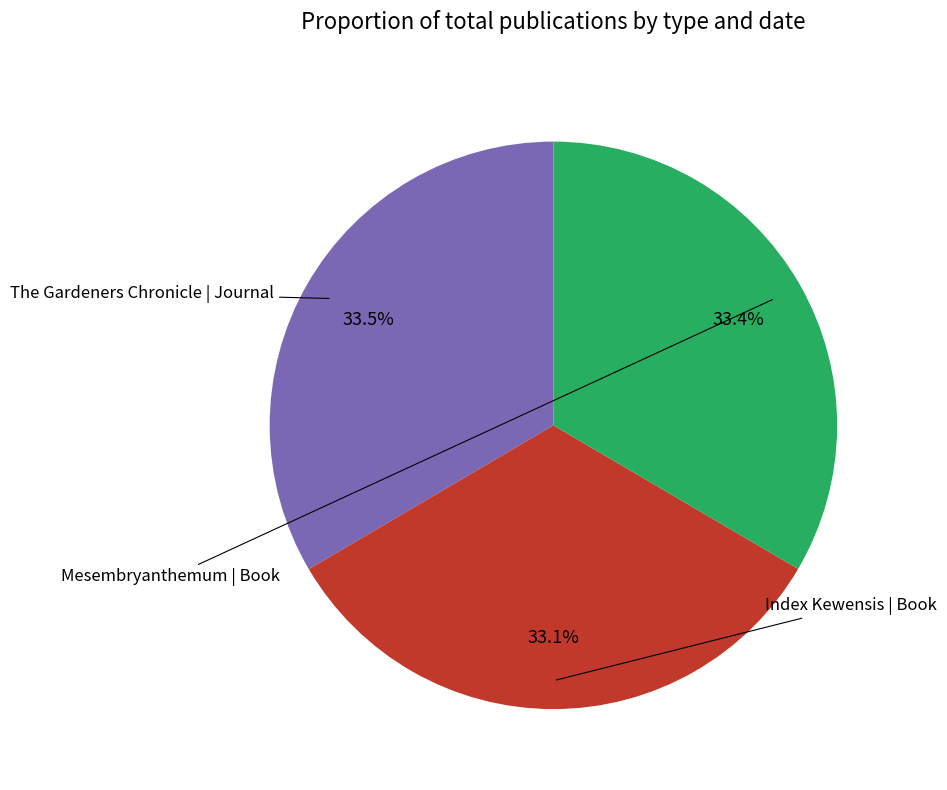

Count the number of slices in the pie.

3